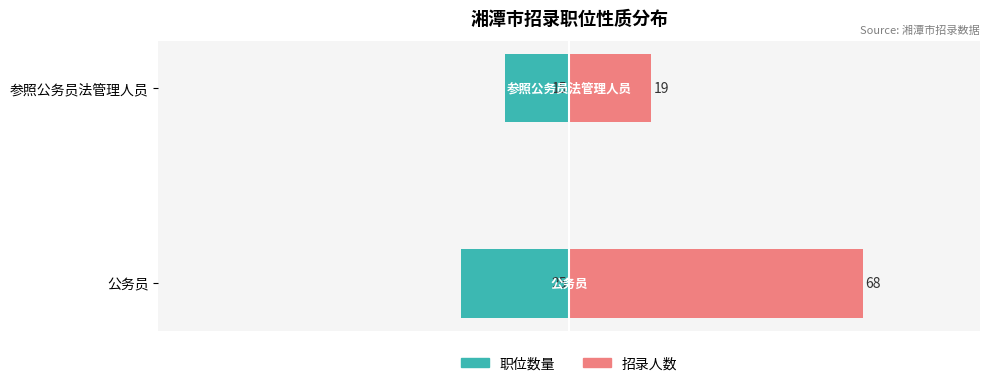

How many bars are there in each group?

2